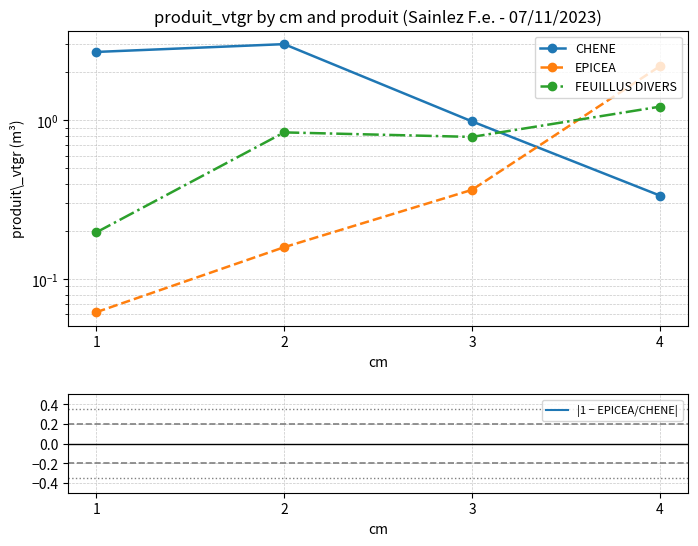

What is the lowest value of the EPICEA series?

0.1